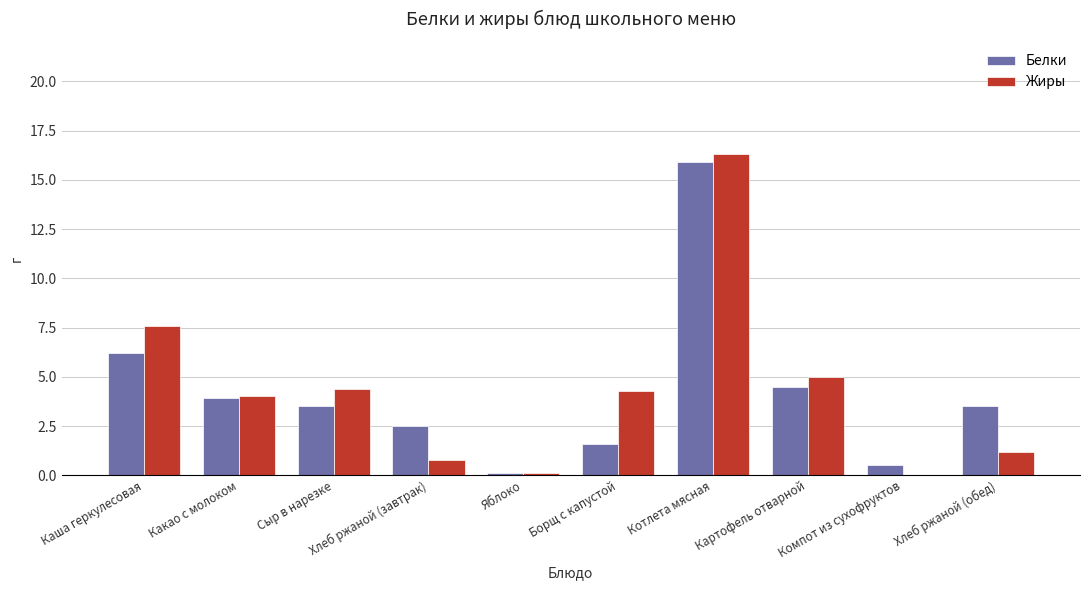

The value of Жиры at Котлета мясная is 16.3. True or false?

True